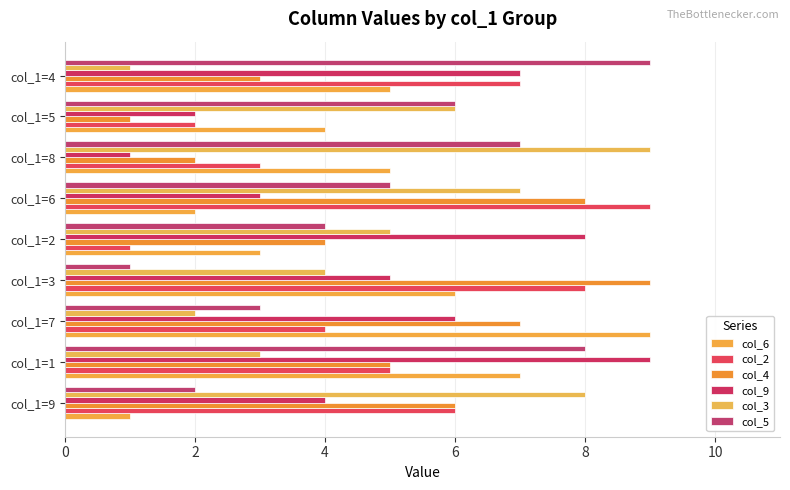

What are all the series names shown in the legend?

col_6, col_2, col_4, col_9, col_3, col_5